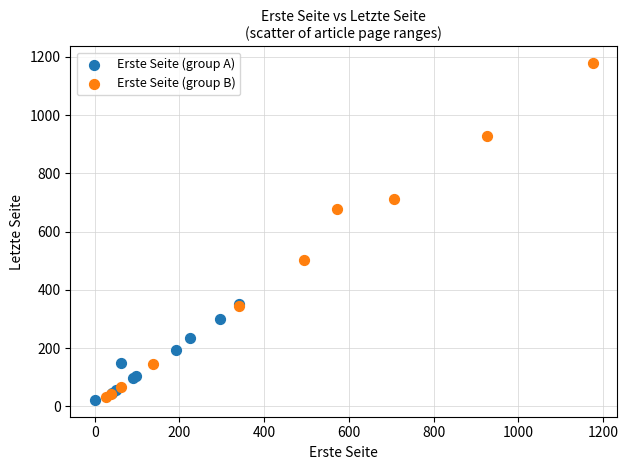

Which series reaches the maximum Y coordinate?

Erste Seite (group B)